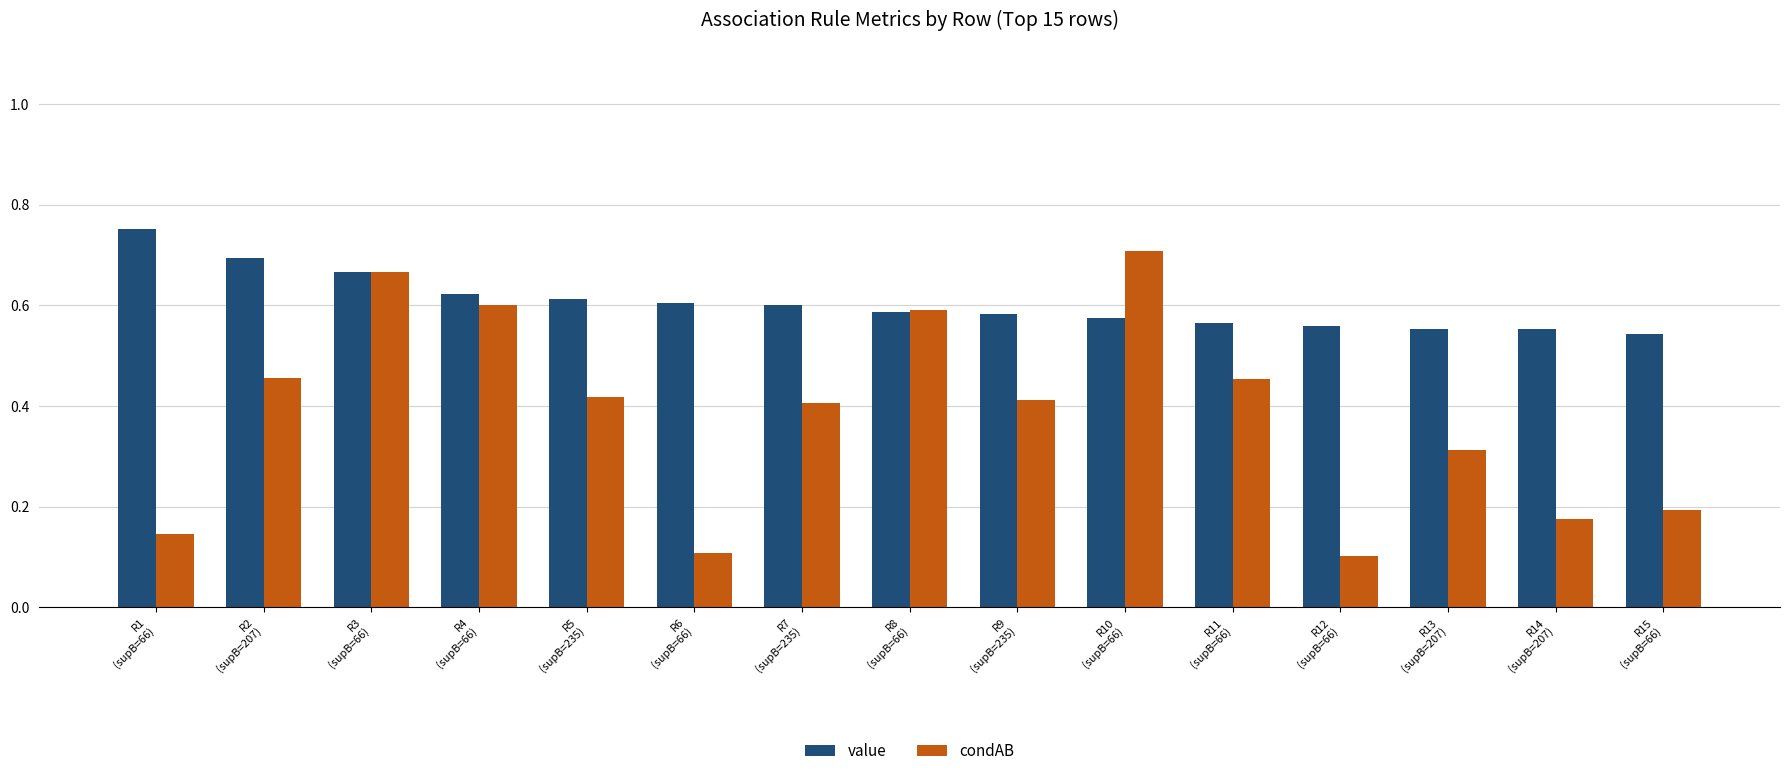

What is the sum of all condAB values?

5.8